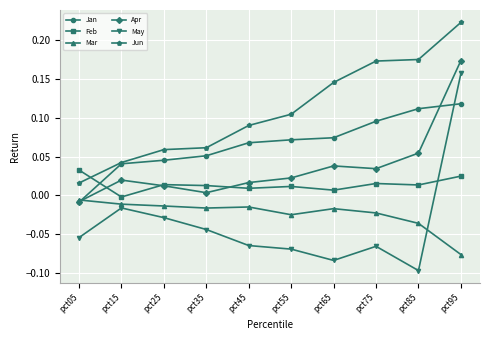

The Jun series shows 0.3 at pct65. True or false?

False